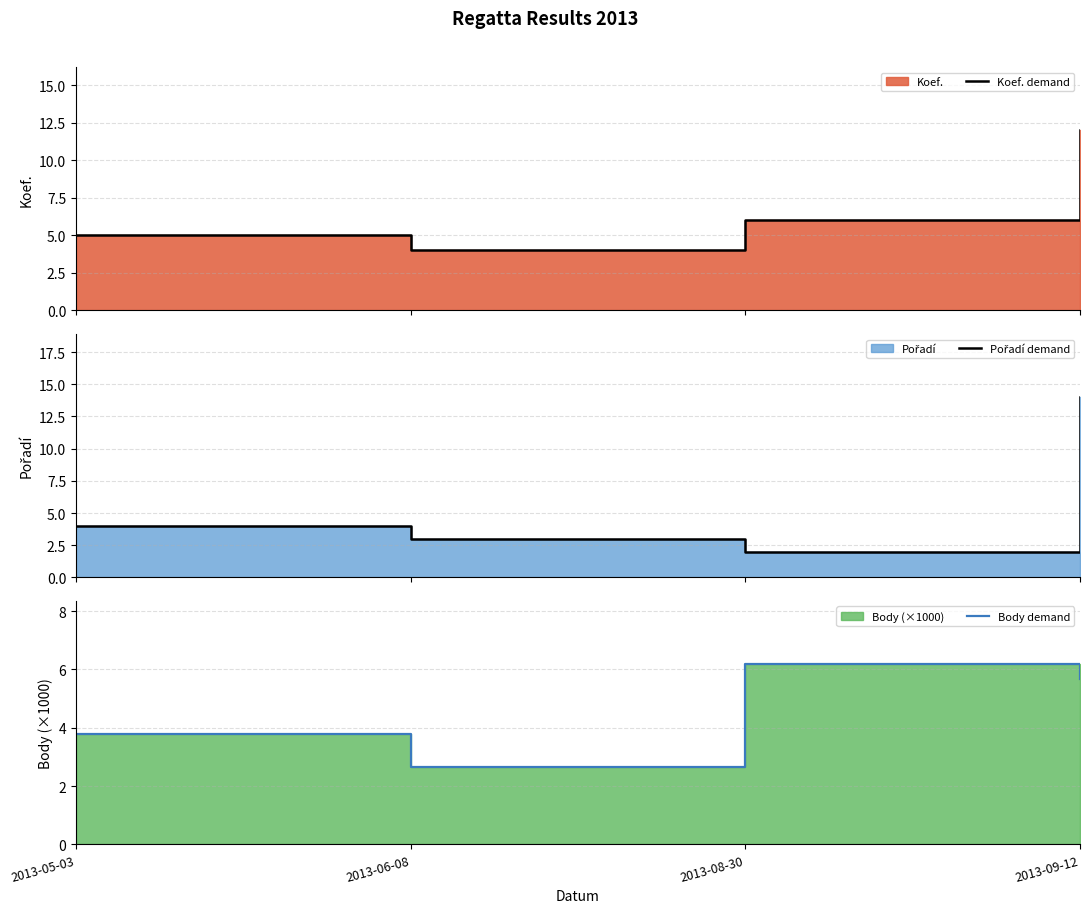

At which label is Pořadí demand closest to 8?

2013-05-03